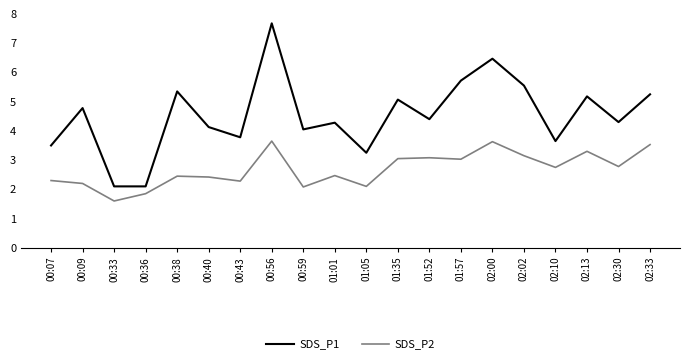

True or false: SDS_P1 and SDS_P2 intersect in this chart.

False